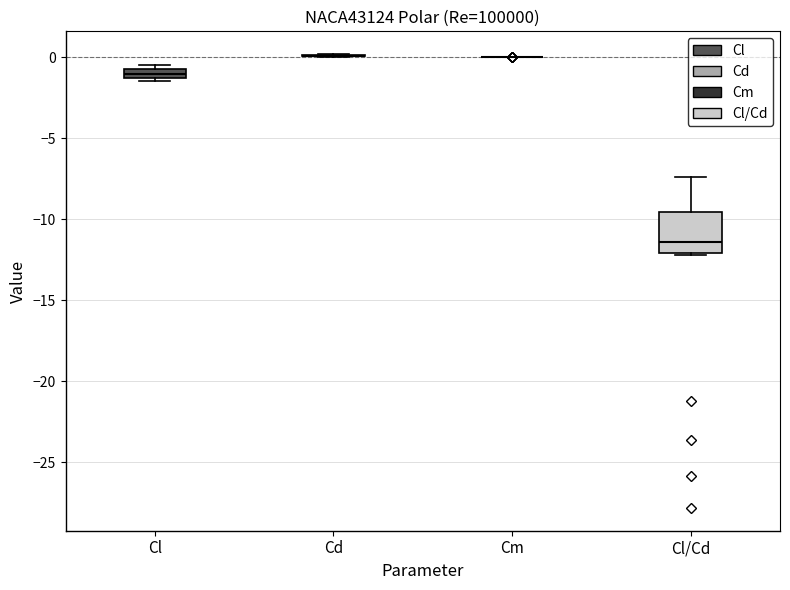

Where is the upper edge of the box for Cl/Cd on the y-axis? The values are not printed on the chart, so give them approximately, as read against the axis.

-9.5